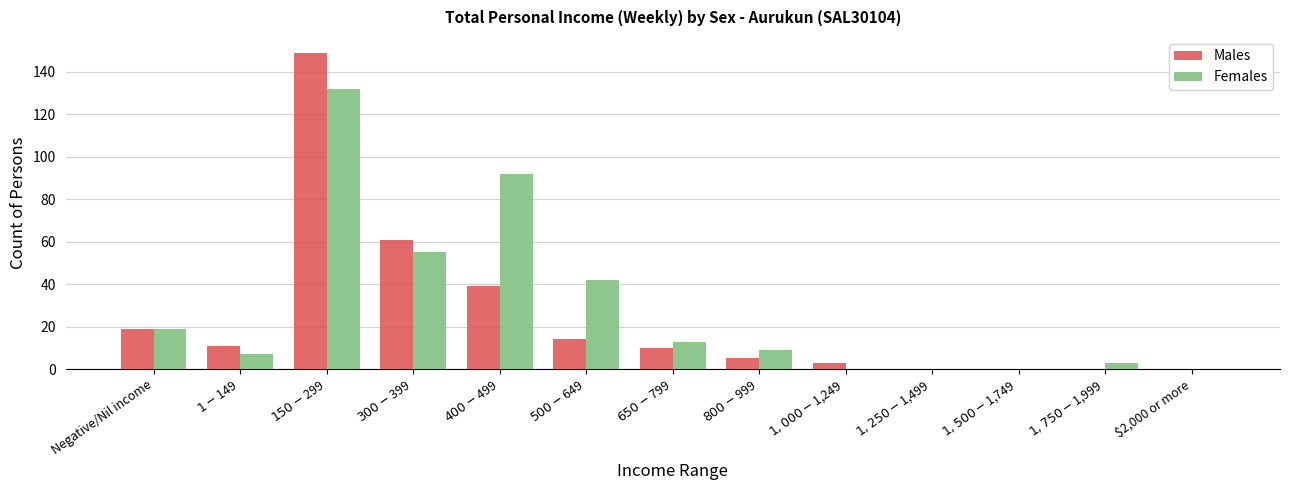

Reading left to right, what are all the values shown in this chart?

Males: 19	11	149	61	39	14	10	5	3	0	0	0	0
Females: 19	7	132	55	92	42	13	9	0	0	0	3	0